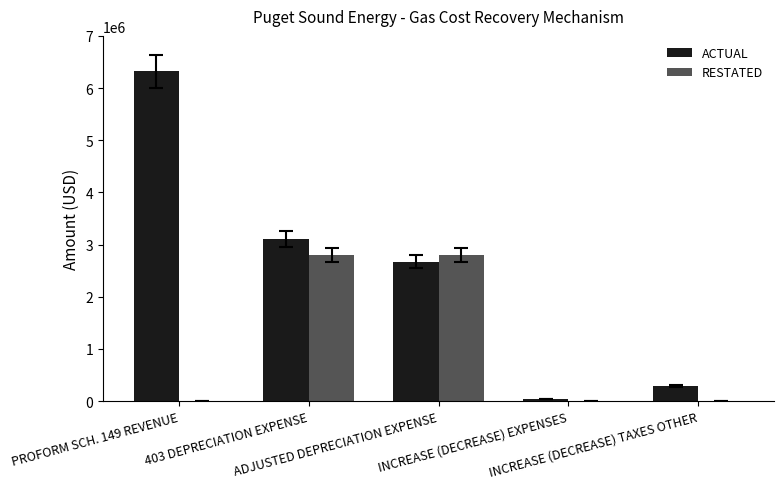

Is it true that ACTUAL equals 6319267.5 at PROFORM SCH. 149 REVENUE?

True